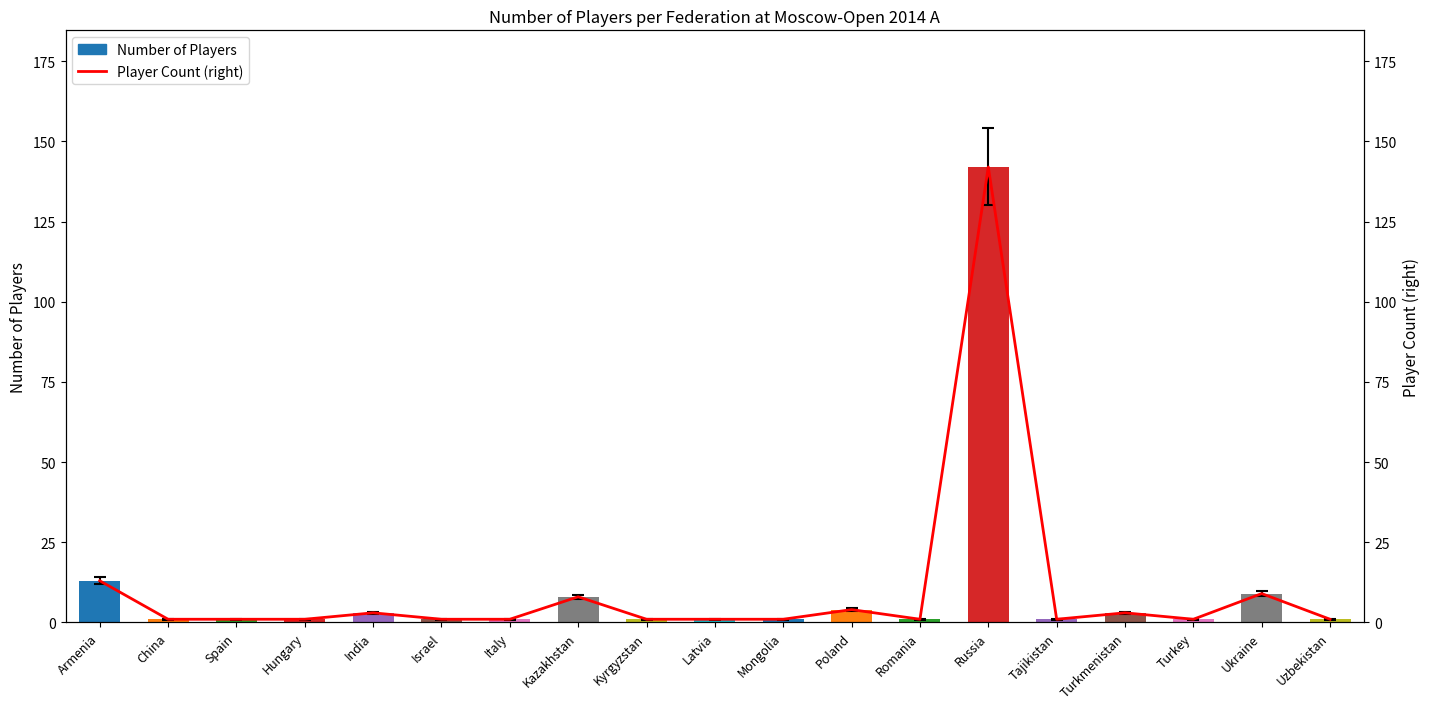

Where is Number of Players nearest to the value 71?

Armenia